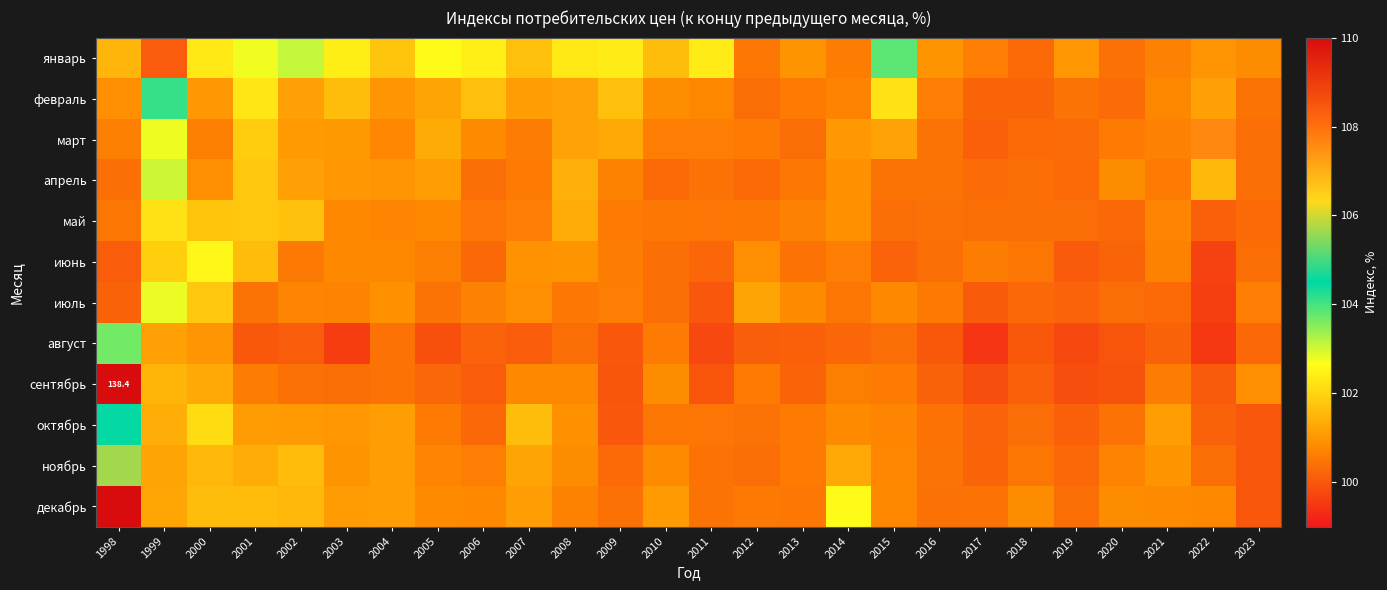

List the labels in order of сентябрь value, largest first.

1998, 1999, 2000, 2023, 2010, 2008, 2007, 2014, 2001, 2021, 2015, 2012, 2004, 2002, 2003, 2005, 2013, 2016, 2018, 2006, 2022, 2009, 2011, 2020, 2017, 2019